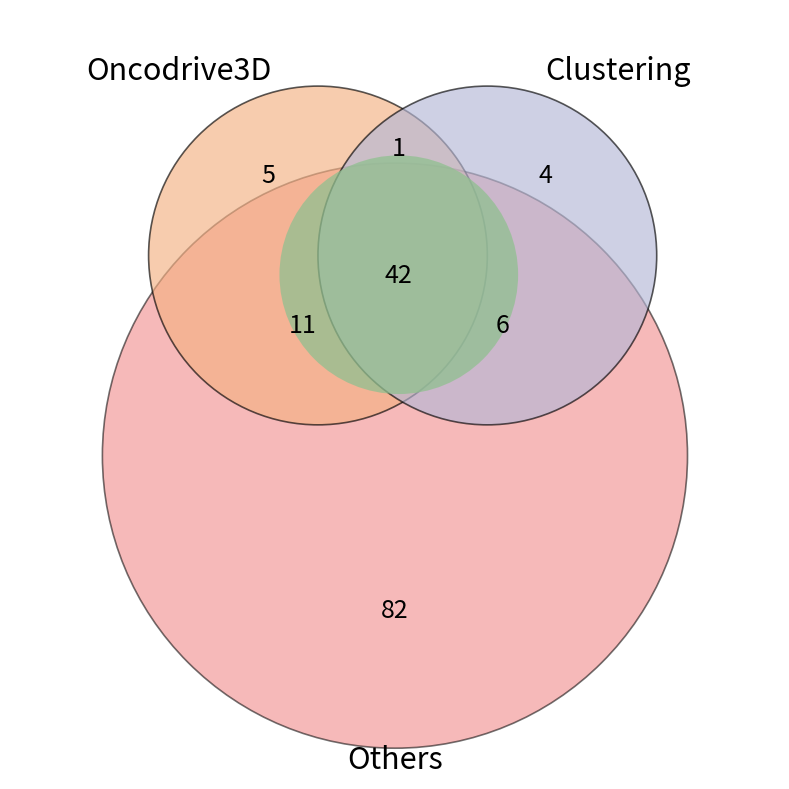

True or false: Min_cycle_29 accounts for 0% of the total.

True